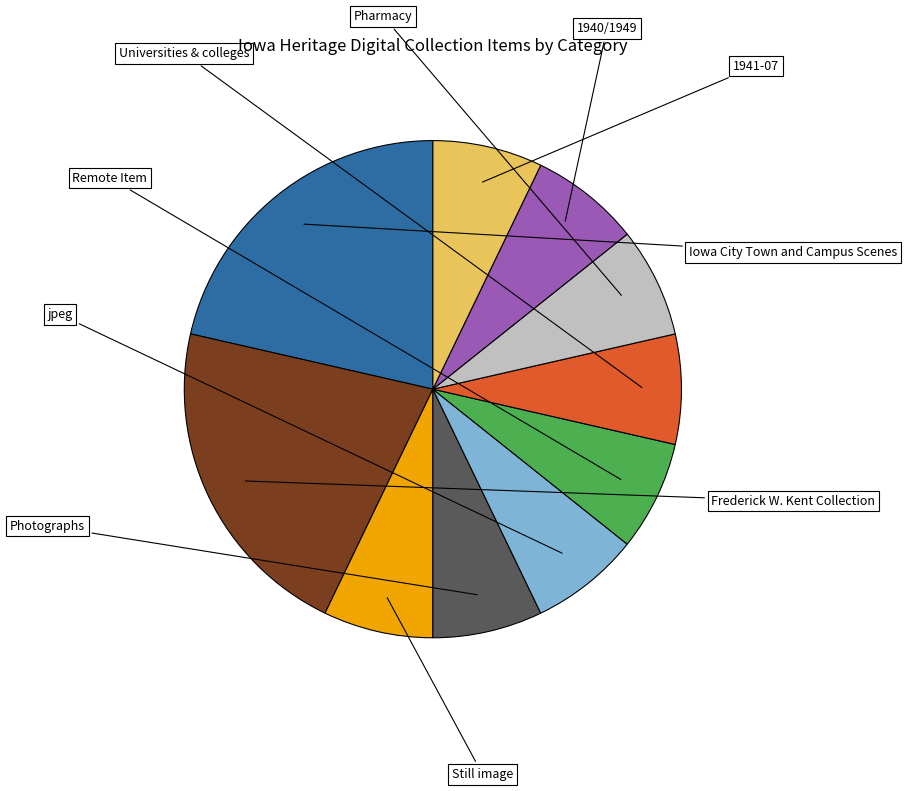

How many segments does this pie chart have?

10